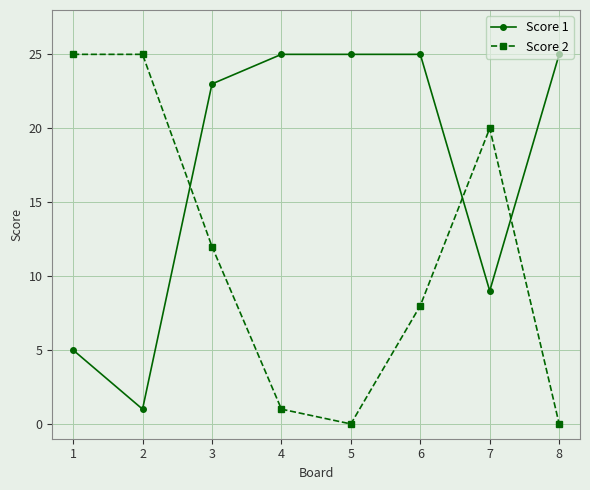

How many lines are shown in the chart?

2